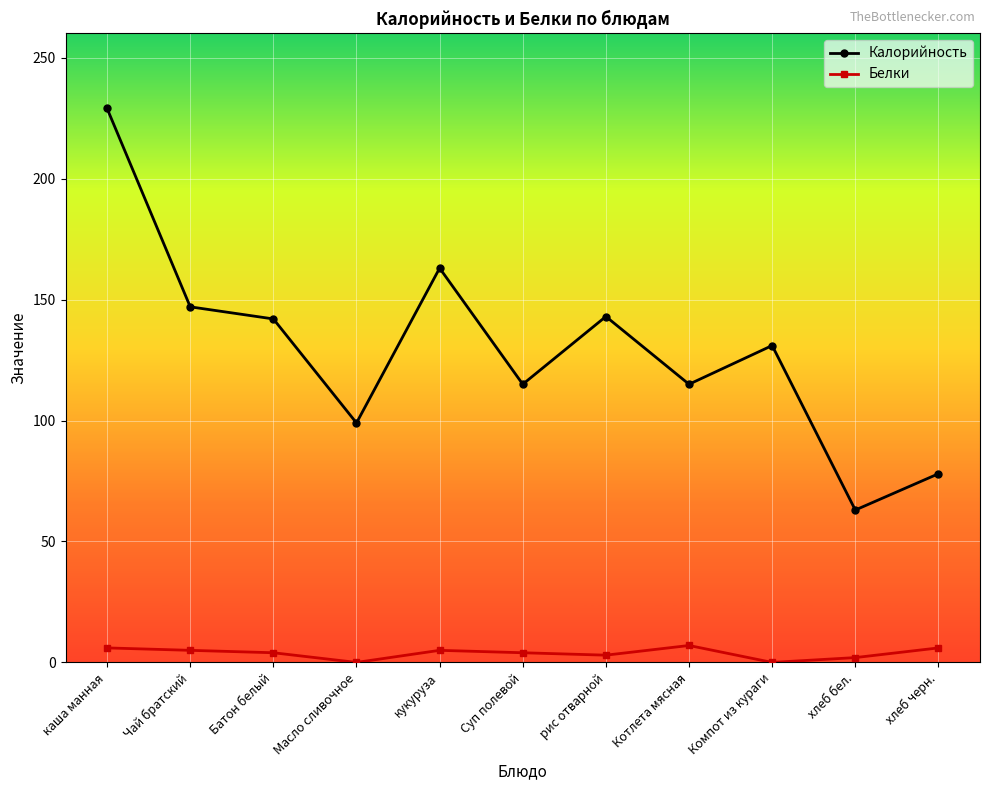

At which category does Калорийность reach its first local peak?

кукуруза